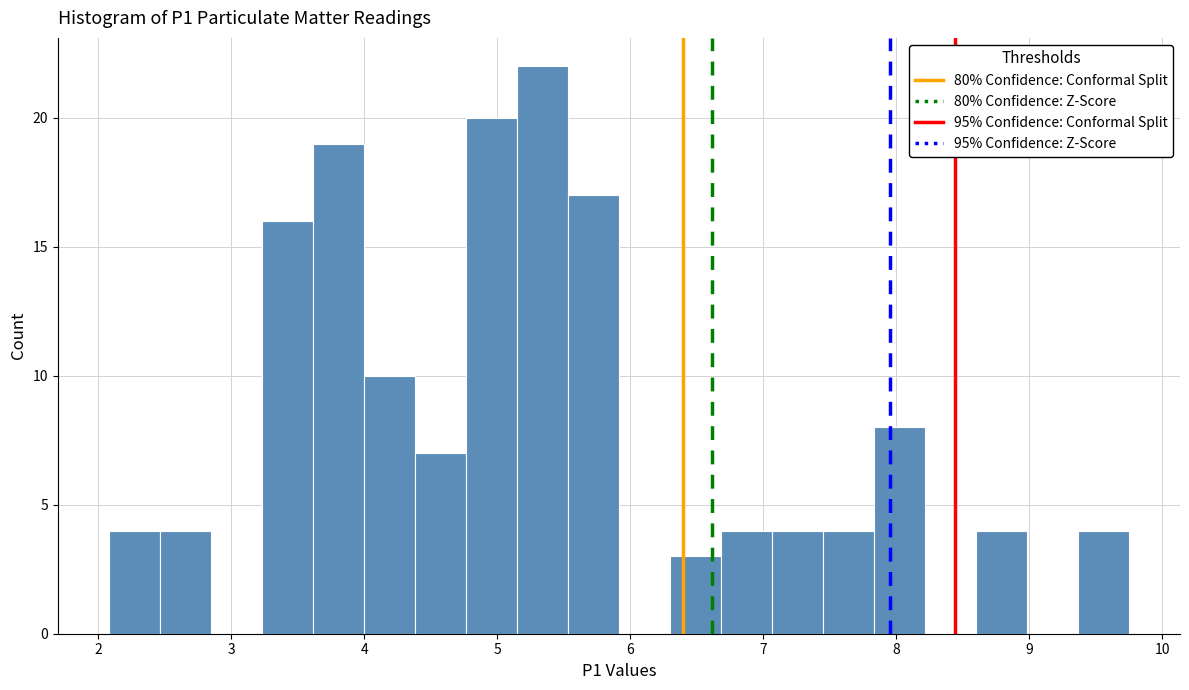

Around what value on the x-axis is the tallest bar? Give the approximate position of its centre, as read against the axis.

5.3